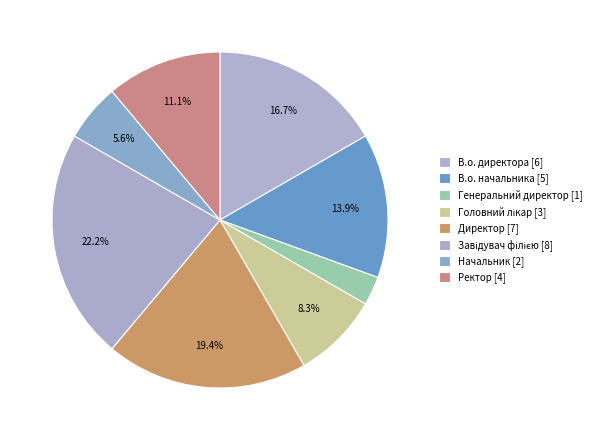

Combined, do В.о. директора and Ректор account for over 50%?

No